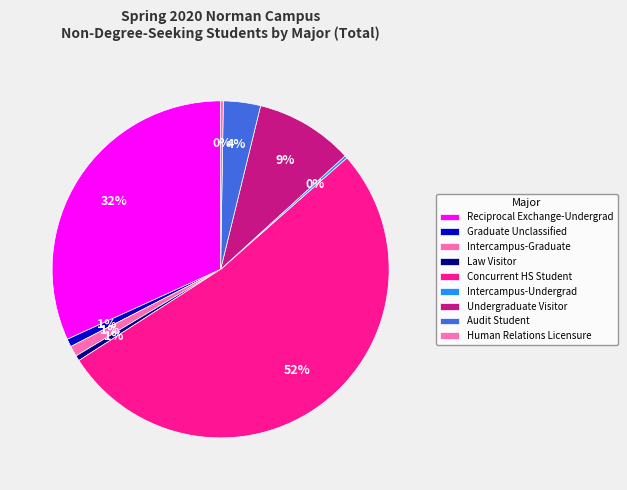

What is the ratio of the value at Undergraduate Visitor to the value at Intercampus-Graduate?

9.2